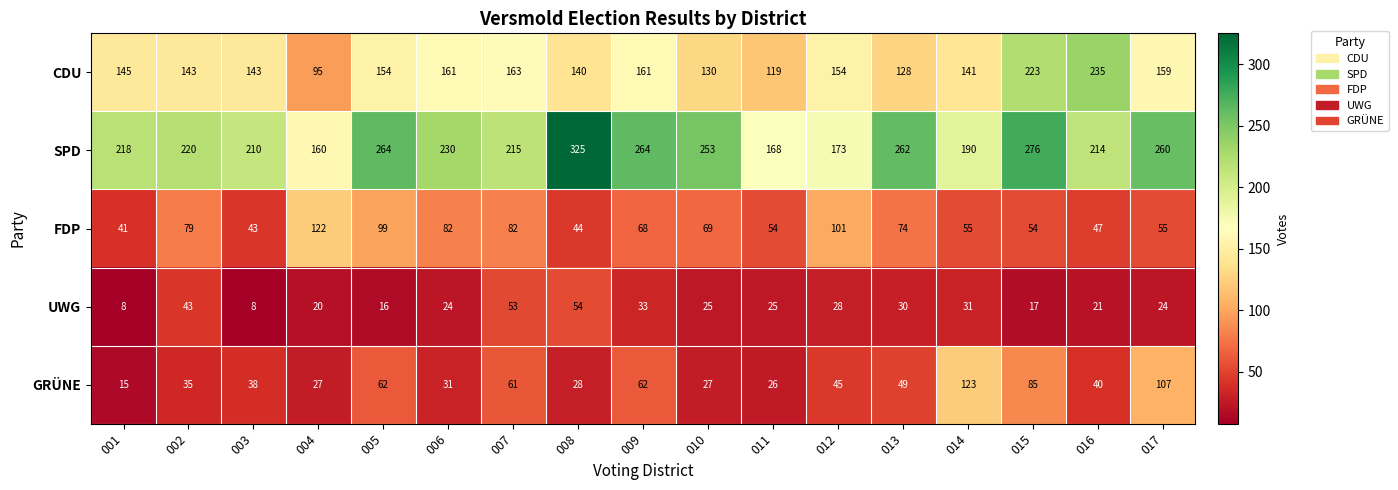

What is the approximate value of UWG at 001, to the nearest 5?

10